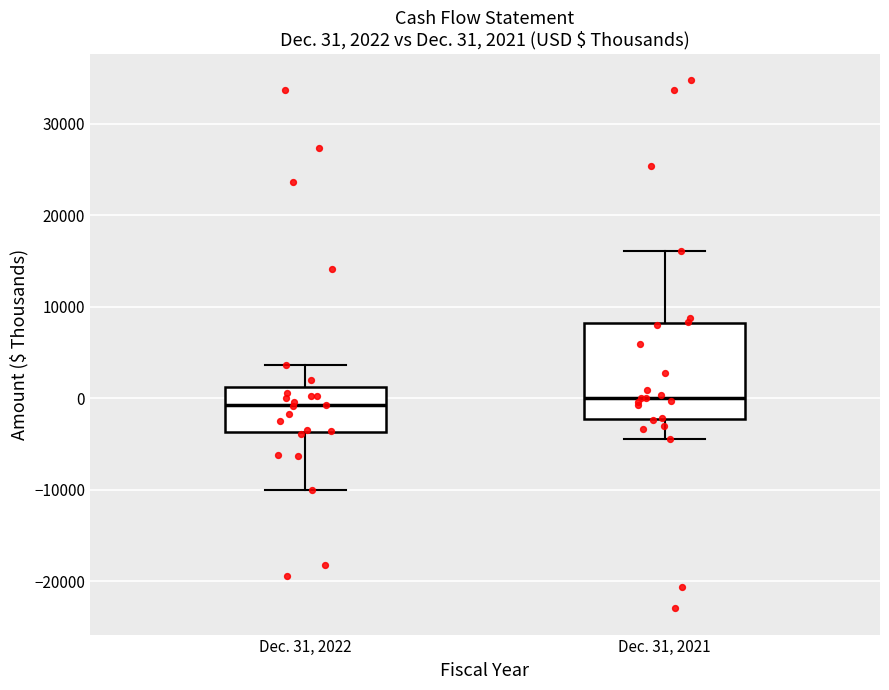

Which box is the tallest, from its lower edge to its upper edge?

Dec. 31, 2021